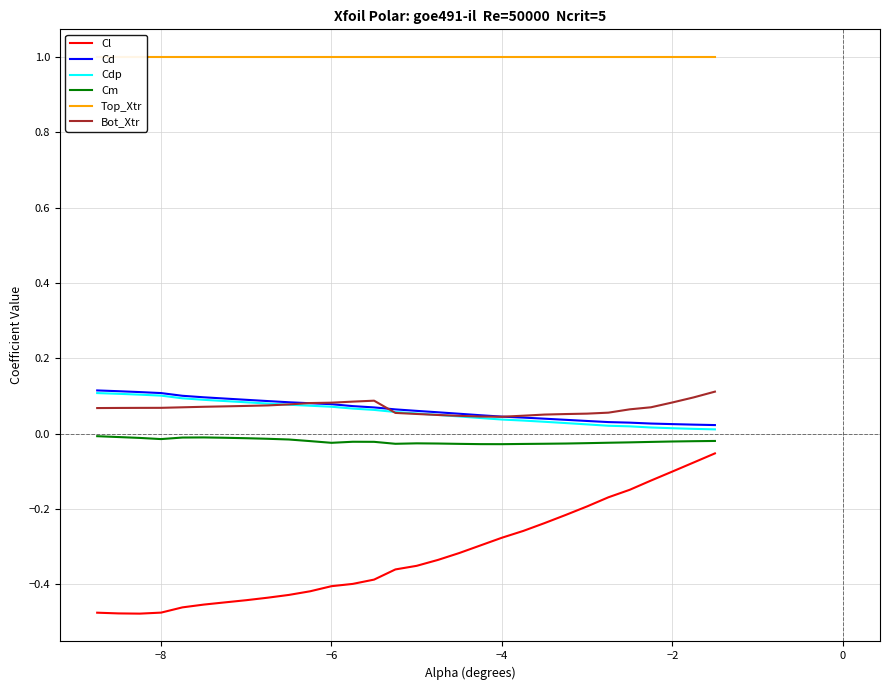

What is the highest value of the Cd series?

0.1